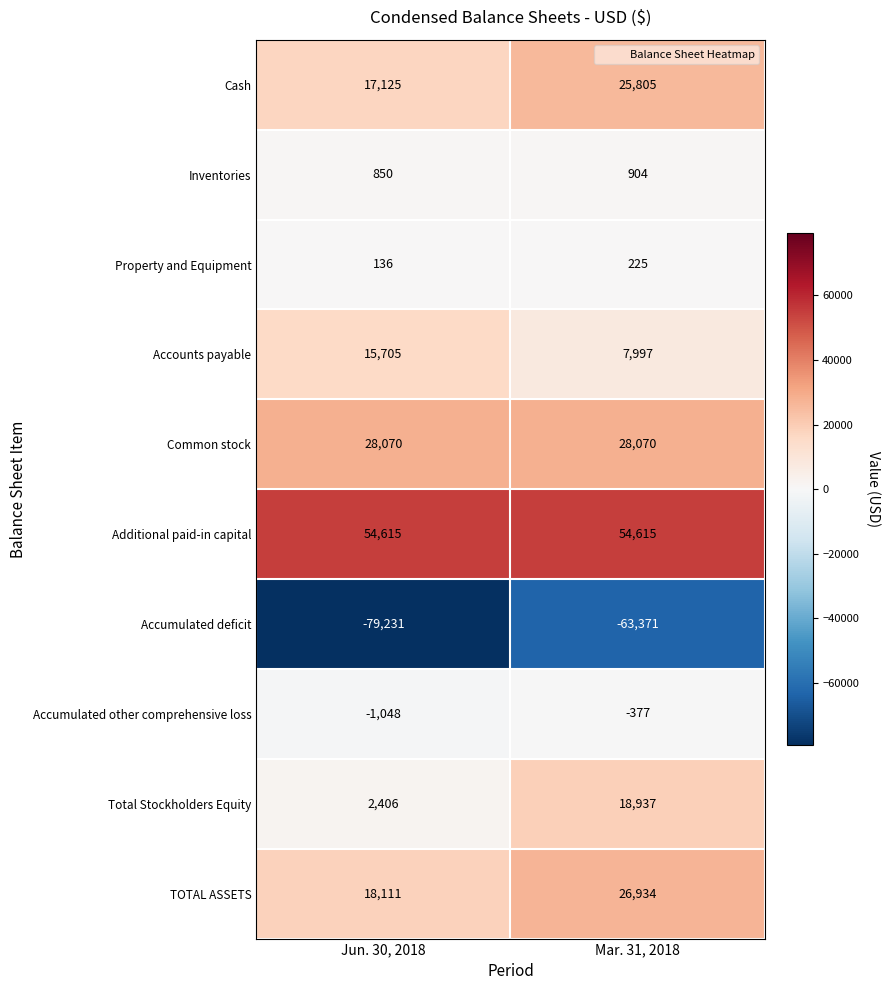

What is the sum of all Accumulated other comprehensive loss values?

-1425